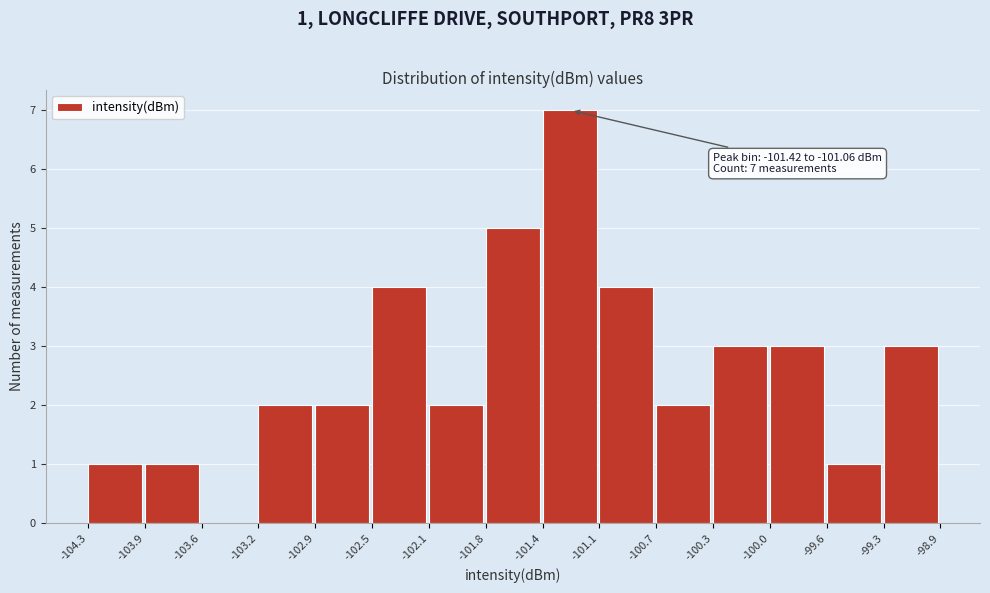

Which range on the x-axis has the tallest bar?

-101.4 to -101.1